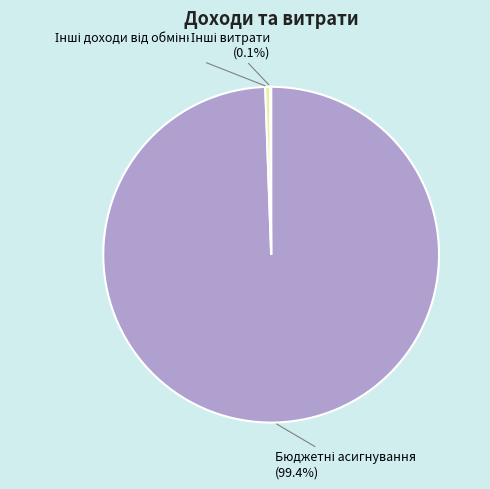

Is there any slice that represents more than half of the pie?

Yes